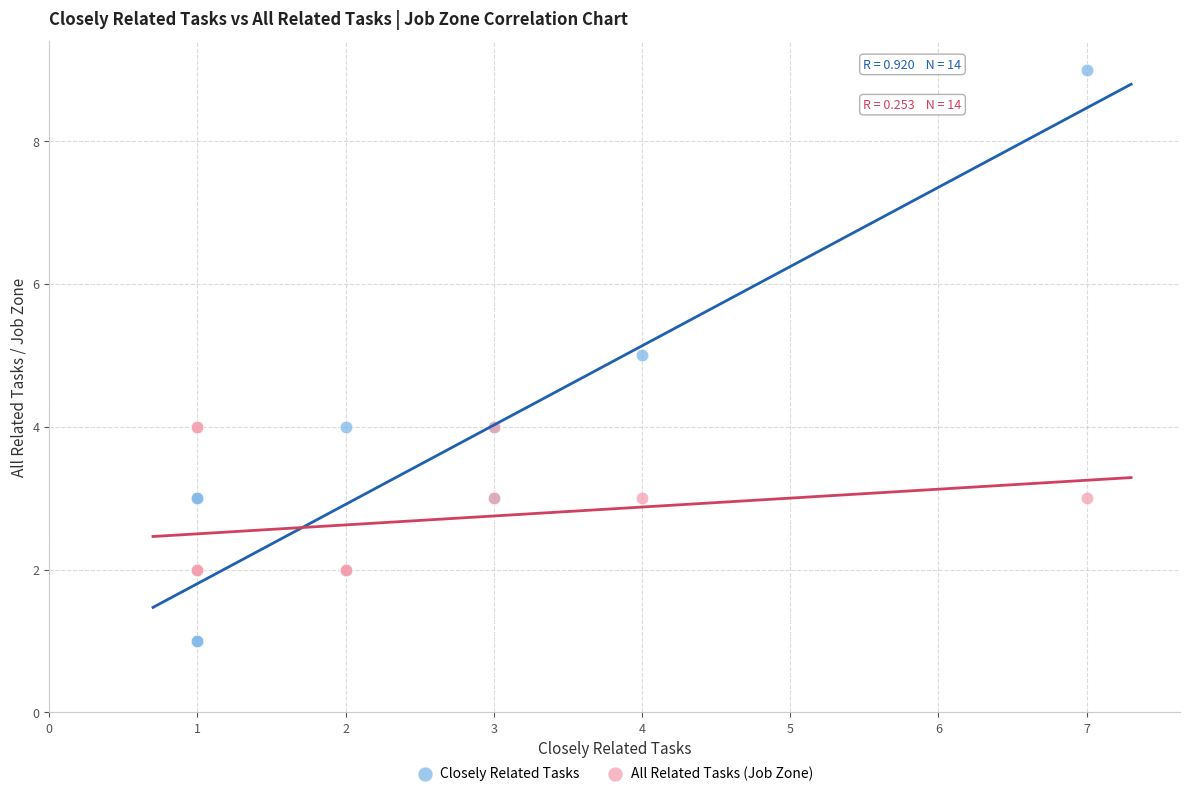

What are all the series names shown in the legend?

Closely Related Tasks, All Related Tasks (Job Zone)